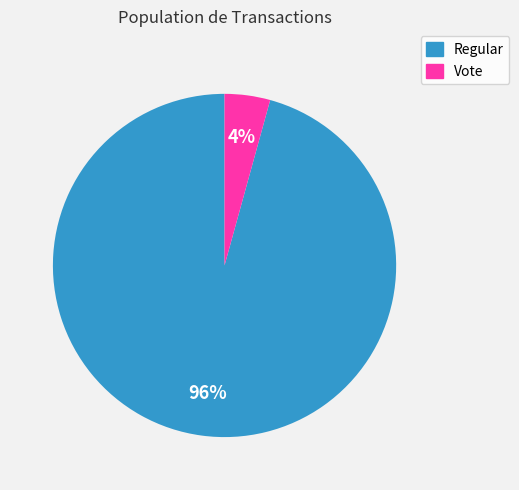

True or false: Vote accounts for 4% of the total.

True